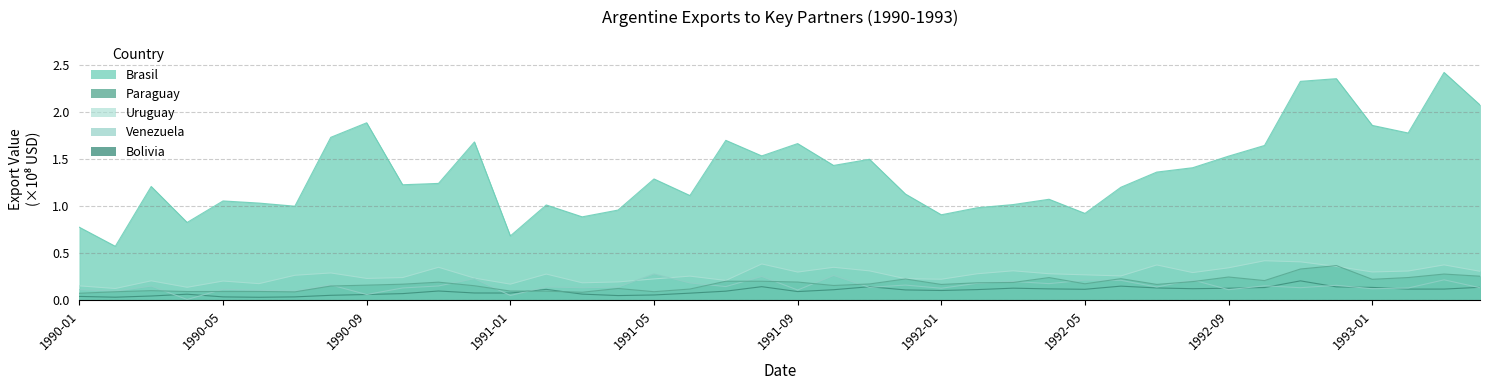

At which label does Bolivia reach its peak?

1992-11